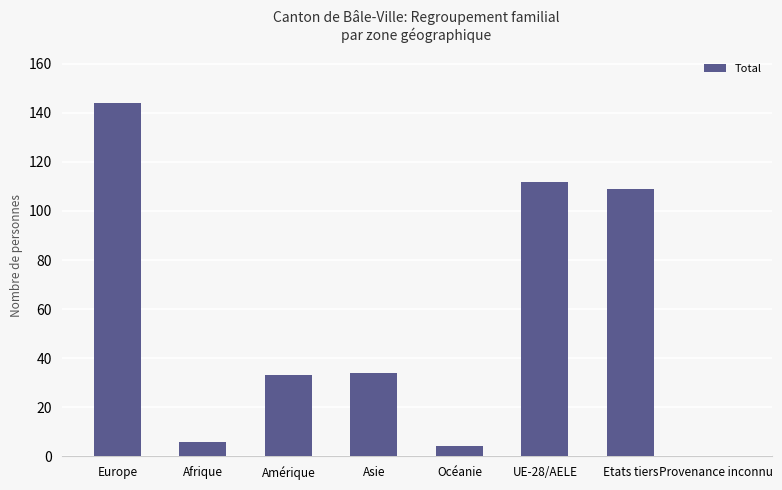

Is it true that the value at Asie is 45?

False